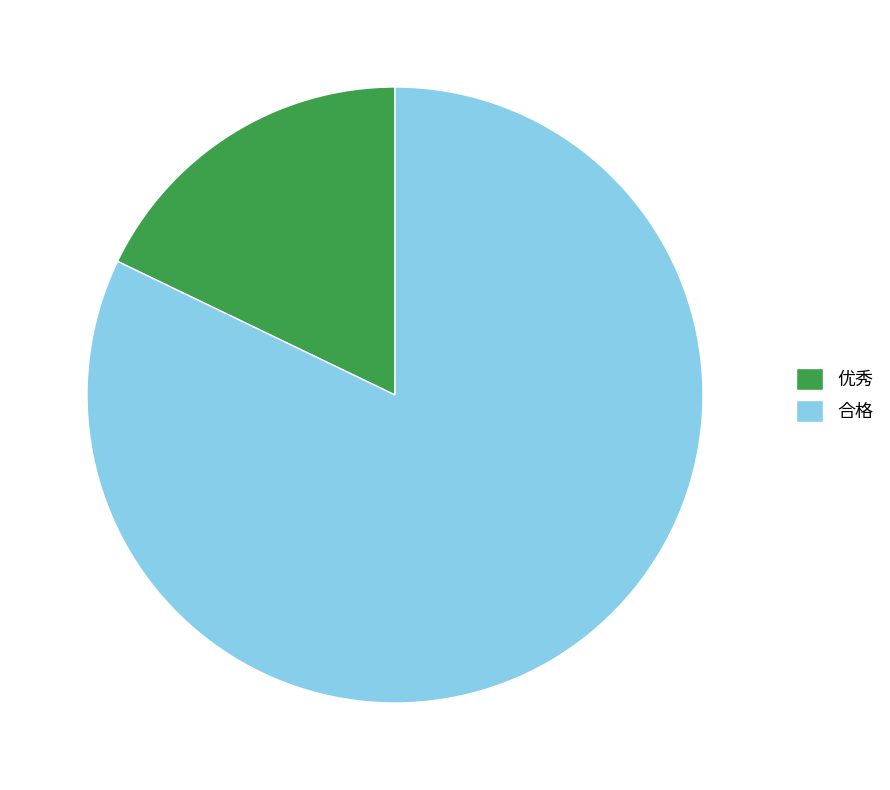

Count the number of slices in the pie.

2